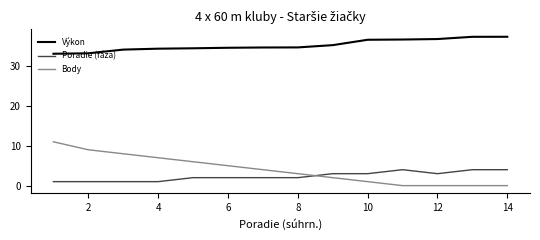

Which series has the widest spread of values?

Body